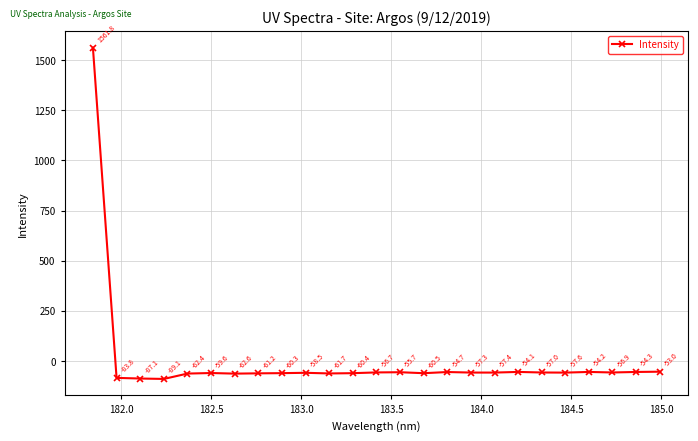

What is the value of the 14th point from the left?

-55.7